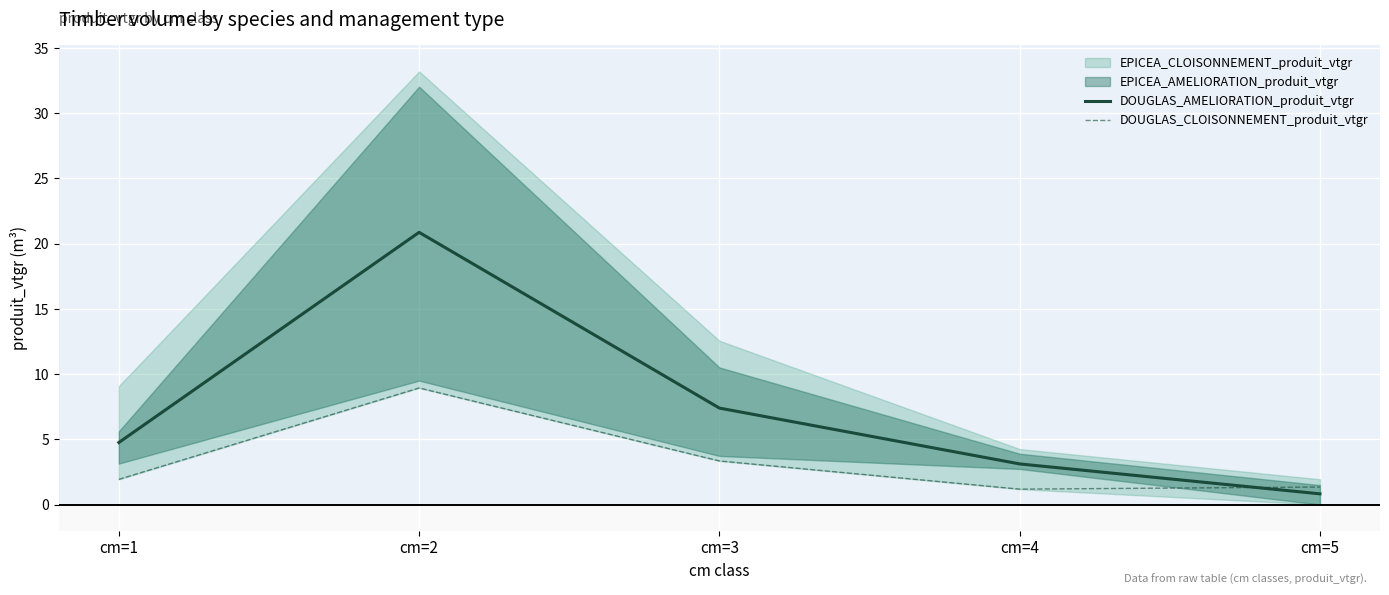

Rank the categories by DOUGLAS_CLOISONNEMENT_produit_vtgr value from highest to lowest.

cm=2, cm=3, cm=1, cm=5, cm=4